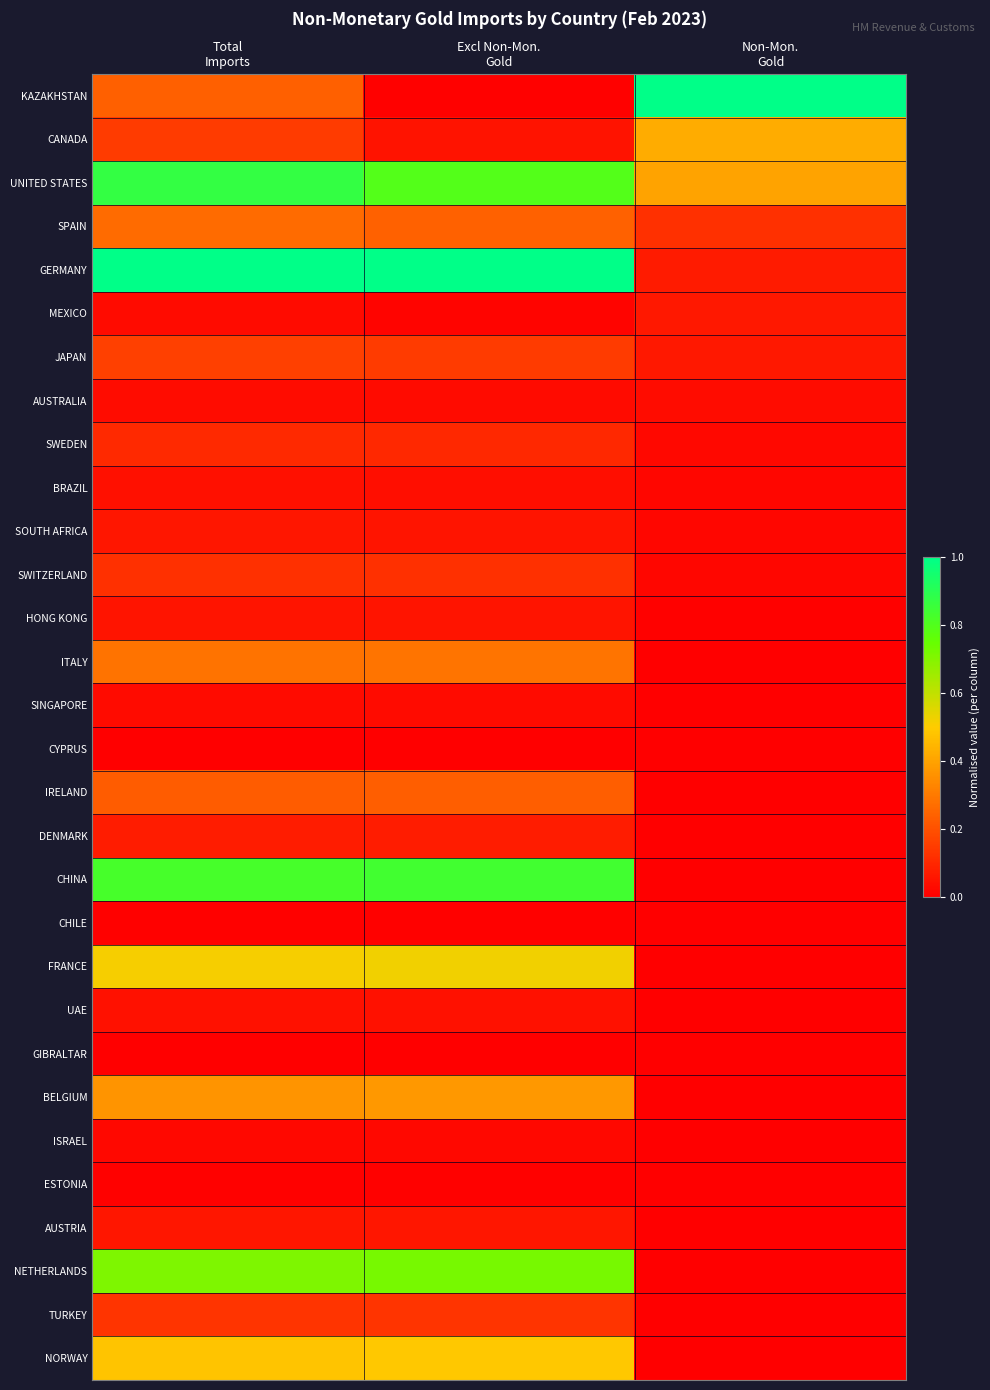

Which has a higher value, Non-Mon.
Gold or Total
Imports?

Non-Mon.
Gold